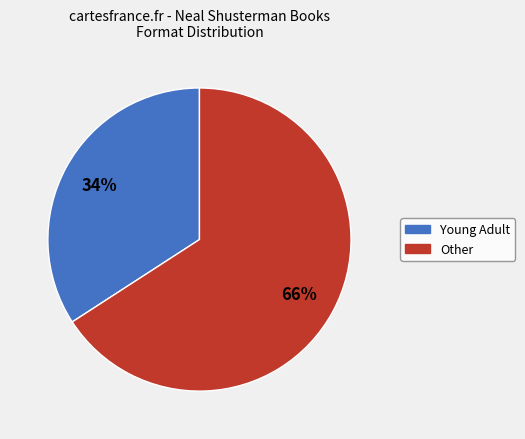

To the nearest percent, what is the average slice percentage?

50%